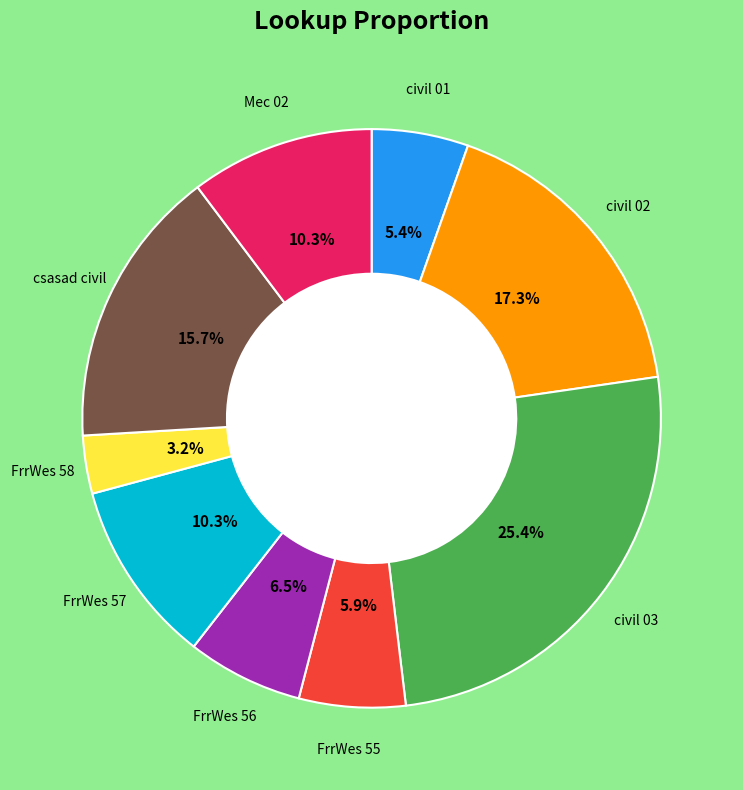

Does any single category account for the majority?

No